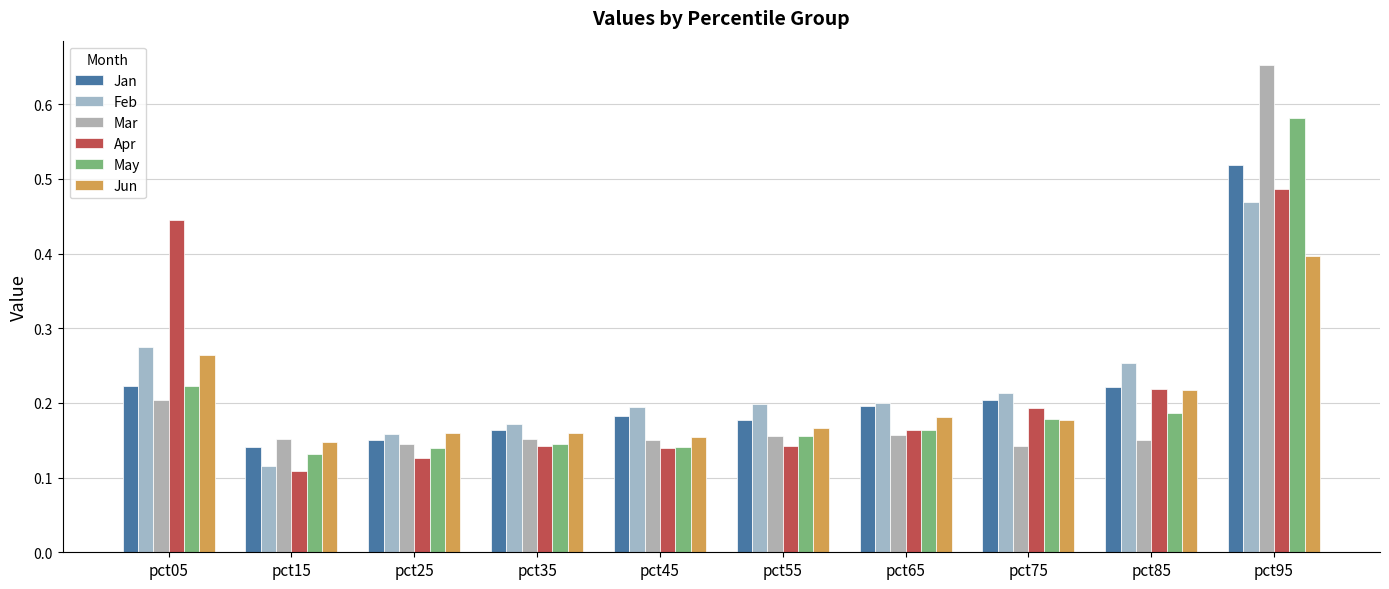

True or false: Apr has a value of 0.1 at pct85.

False